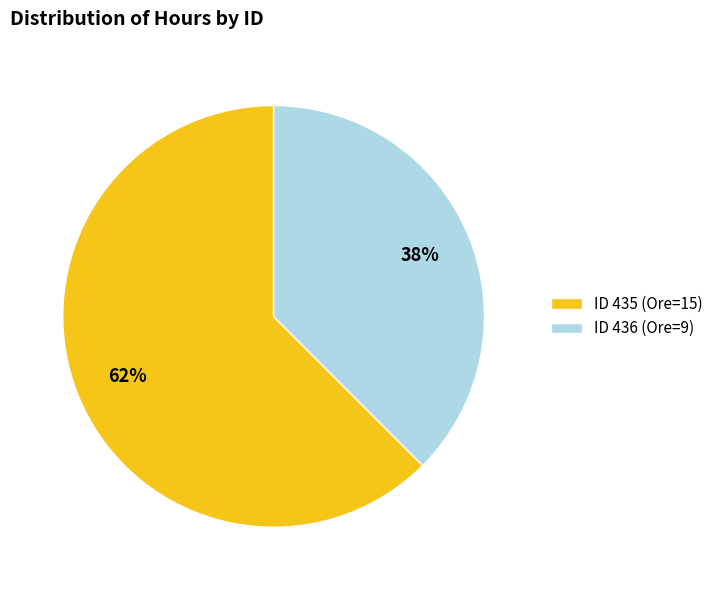

The ID 436 (Ore=9) slice represents 23% of the pie. True or false?

False